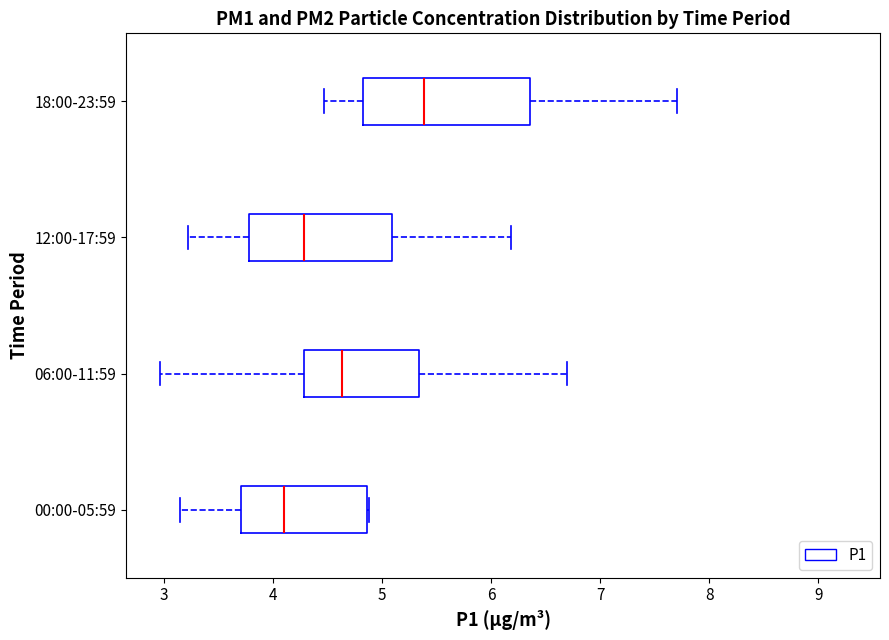

Reading bottom to top, read every box against the x-axis: the position of its median line, the range the box covers, and the ends of its whiskers. The values are not printed on the chart, so give them approximately, as read against the axis.

00:00-05:59: median 4.1, box 3.7 to 4.9, whiskers 3.2 to 4.9
06:00-11:59: median 4.6, box 4.3 to 5.3, whiskers 3.0 to 6.7
12:00-17:59: median 4.3, box 3.8 to 5.1, whiskers 3.2 to 6.2
18:00-23:59: median 5.4, box 4.8 to 6.4, whiskers 4.5 to 7.7